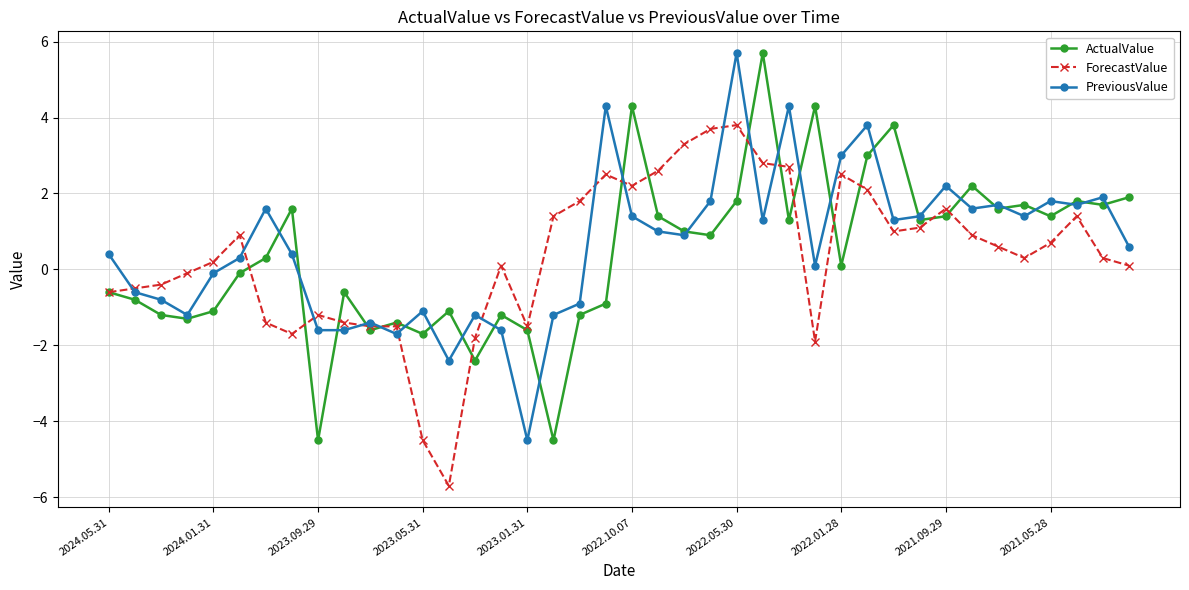

Which series ends up on top after the final intersection of ActualValue and ForecastValue?

ActualValue